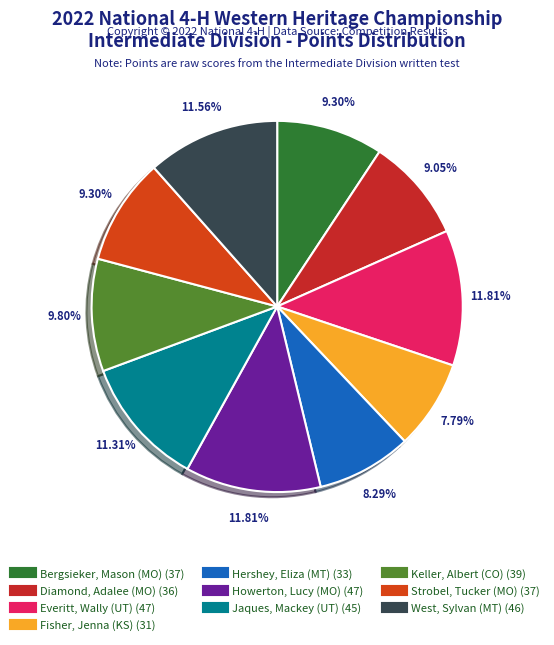

How many segments does this pie chart have?

10